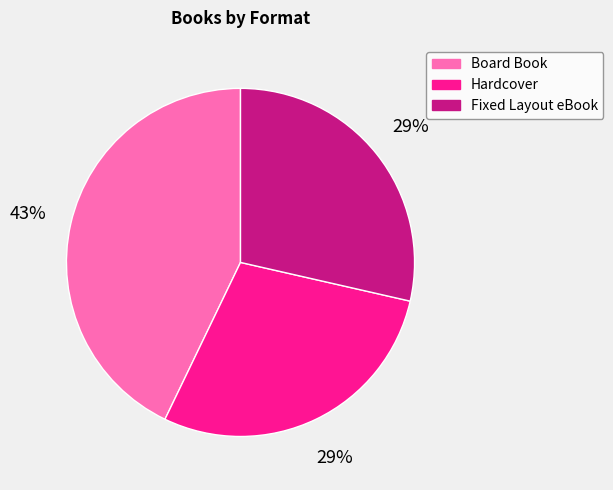

Does any single category account for the majority?

No